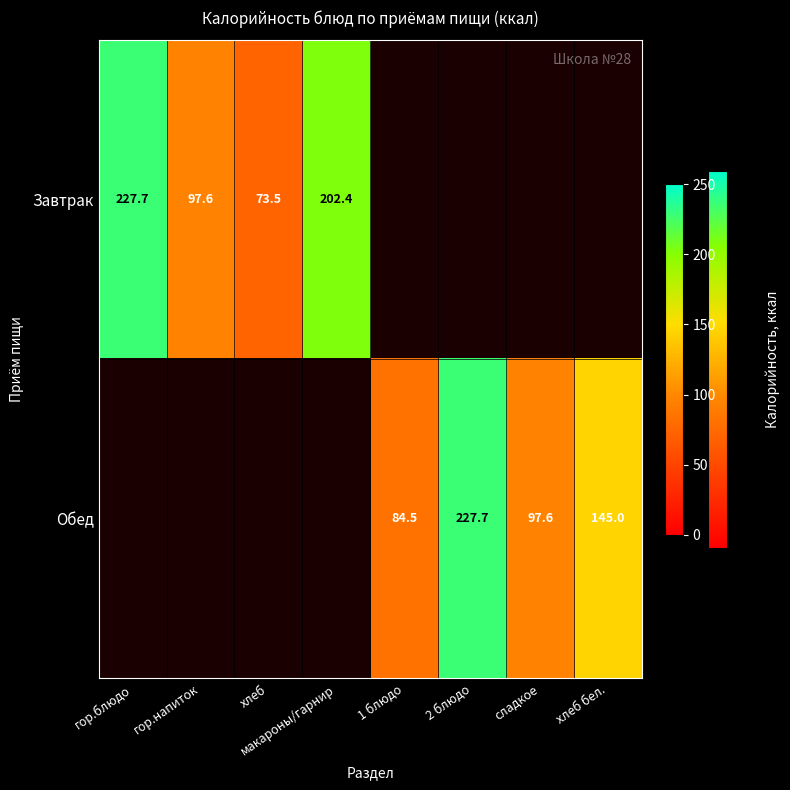

What is the sum of the Завтрак values at макароны/гарнир and гор.напиток?

300.0